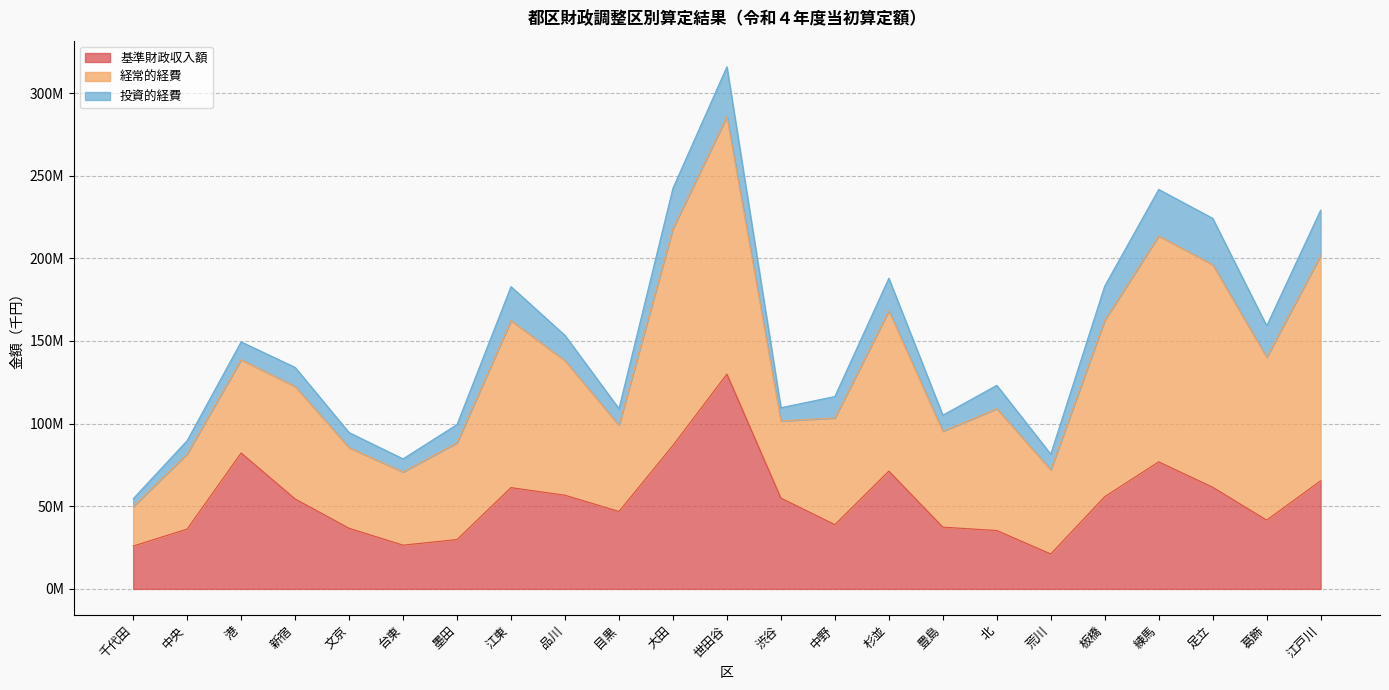

Where does the 基準財政収入額 series first go above 54422251?

港